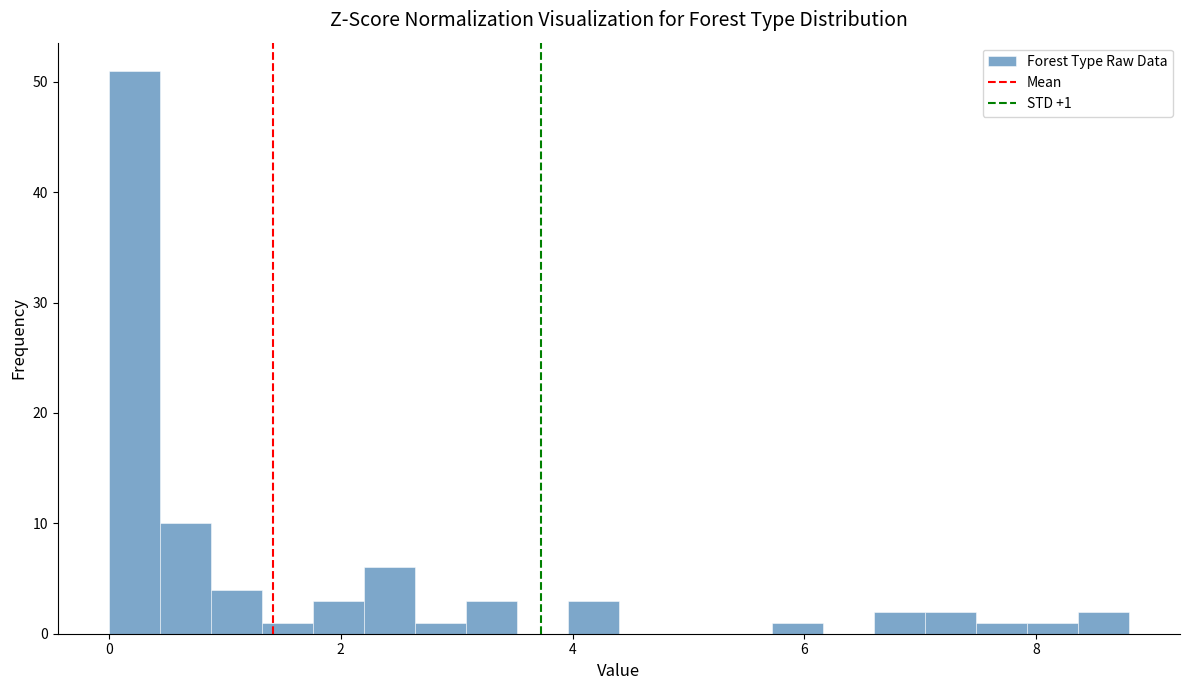

Read against the x-axis, roughly where is the centre of the tallest bar?

0.2